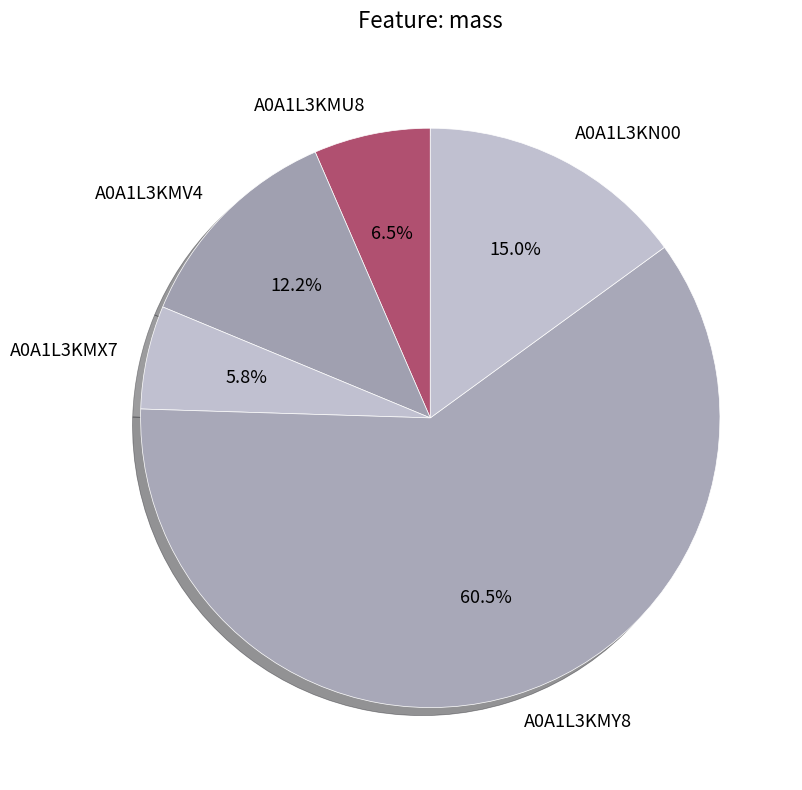

What is the ratio of the value at A0A1L3KMY8 to the value at A0A1L3KMU8?

9.3